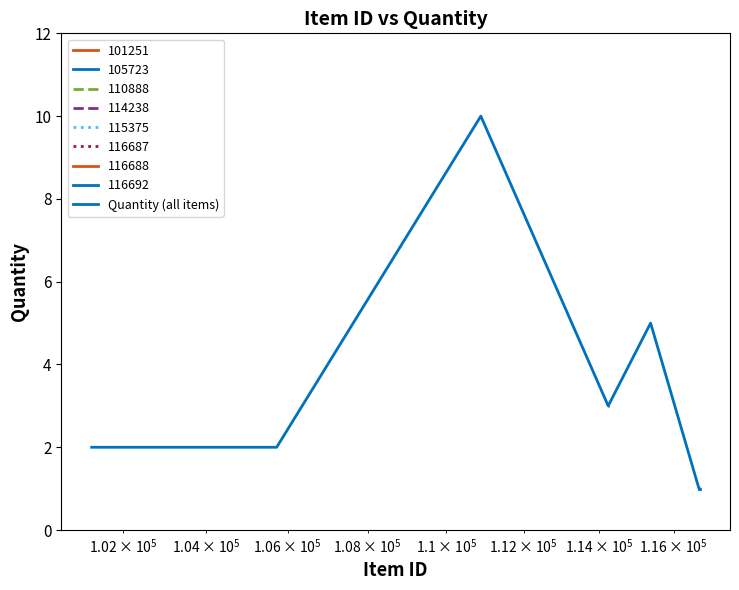

How many series are shown in this chart?

1